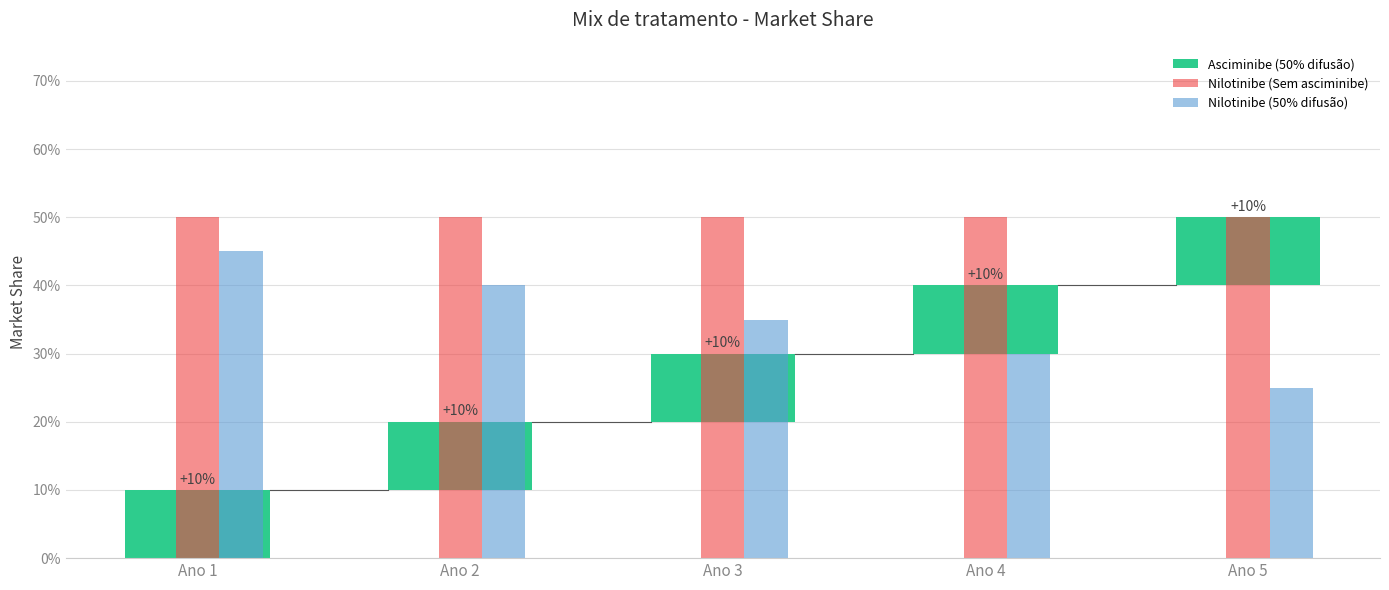

How many Nilotinibe (50% difusão) values are between 0 and 1?

5